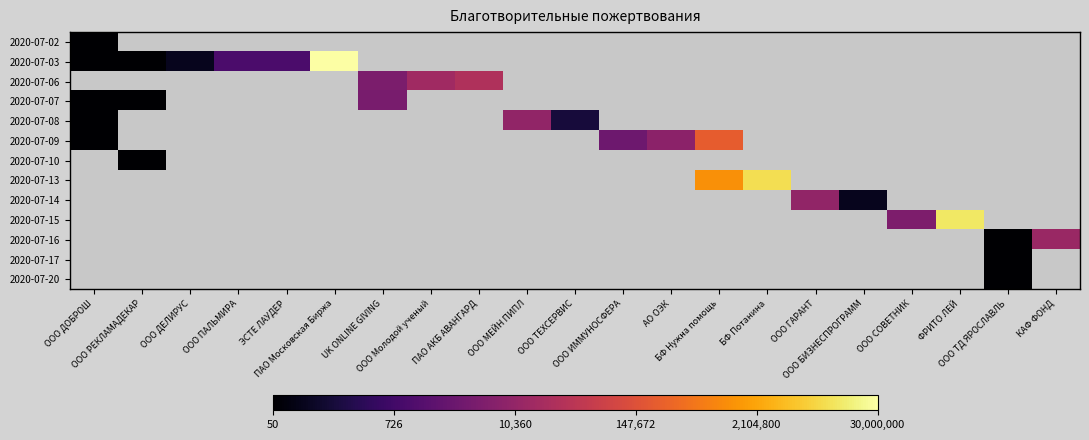

Which has a higher value, ООО ИММУНОСФЕРА or БФ Нужна помощь?

БФ Нужна помощь